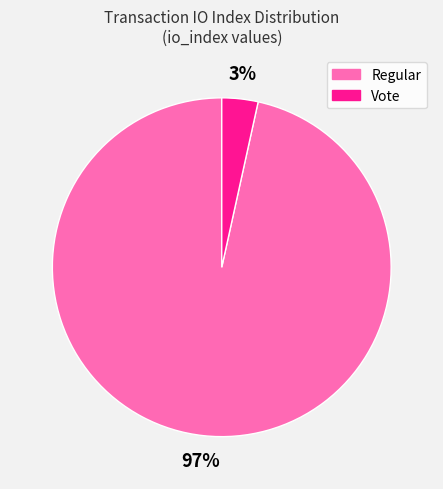

To the nearest percent, what portion does Vote represent?

3%